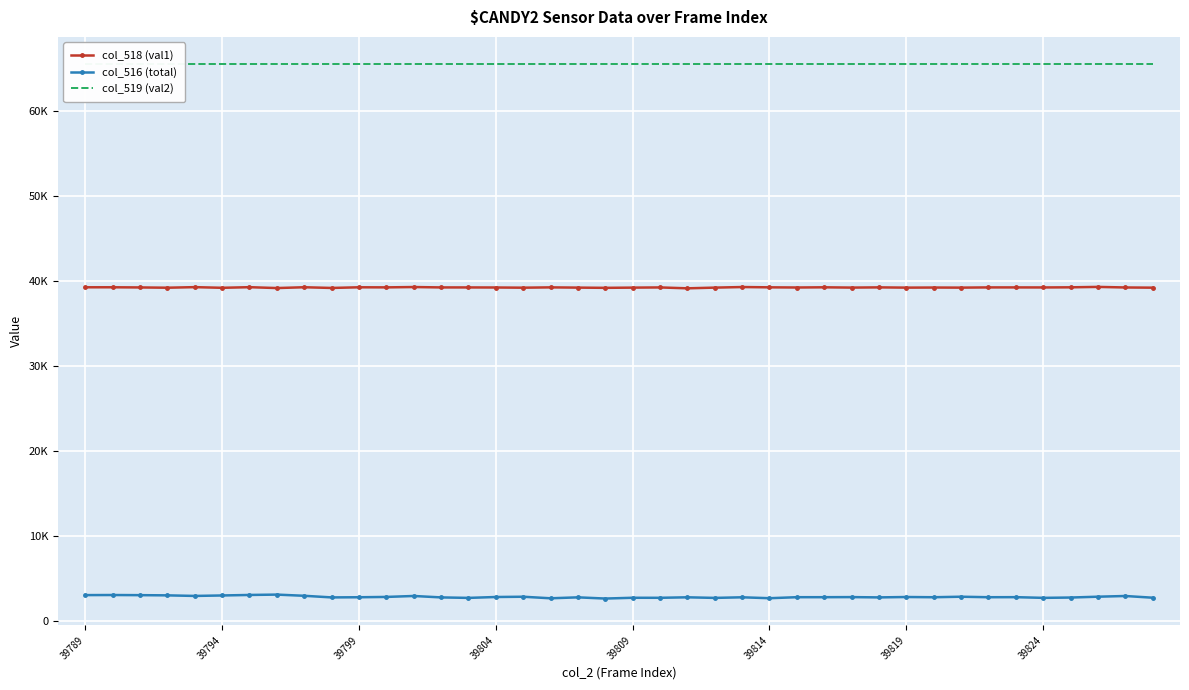

Read the col_519 (val2) value at 39794.

65535